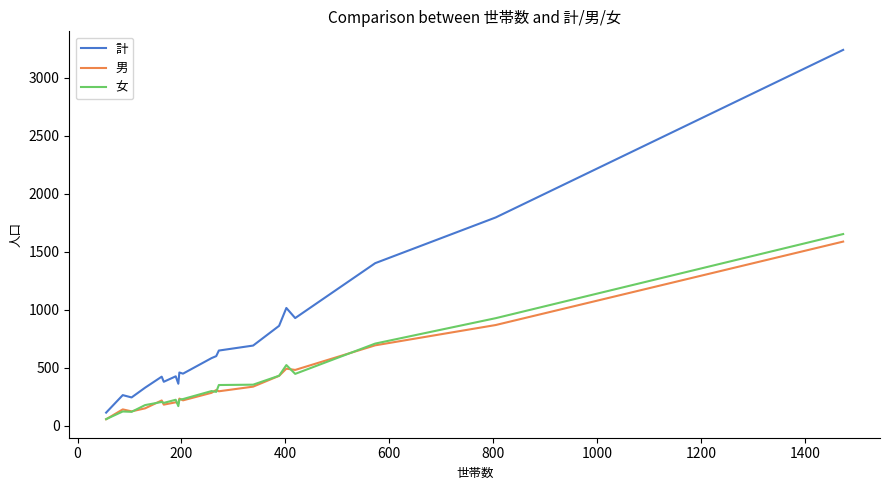

What is the maximum value shown in the chart?

3239